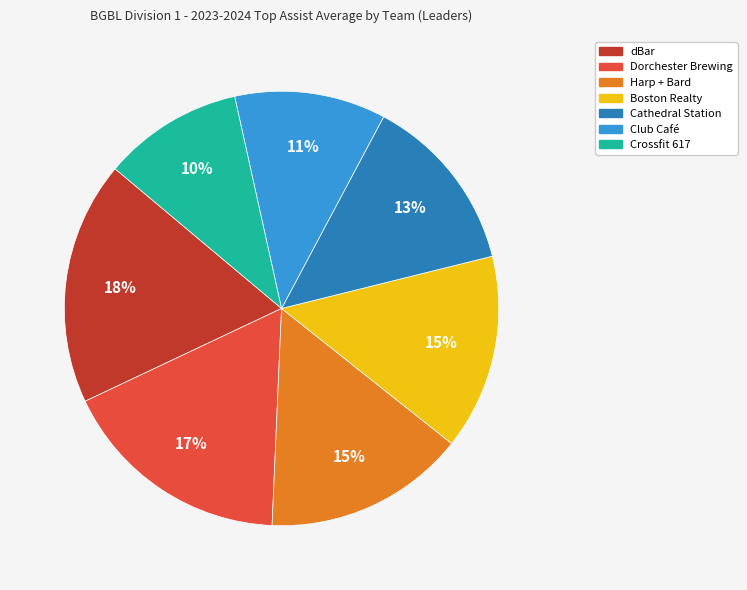

To the nearest percent, what is the difference between the largest and smallest slice percentages?

8%